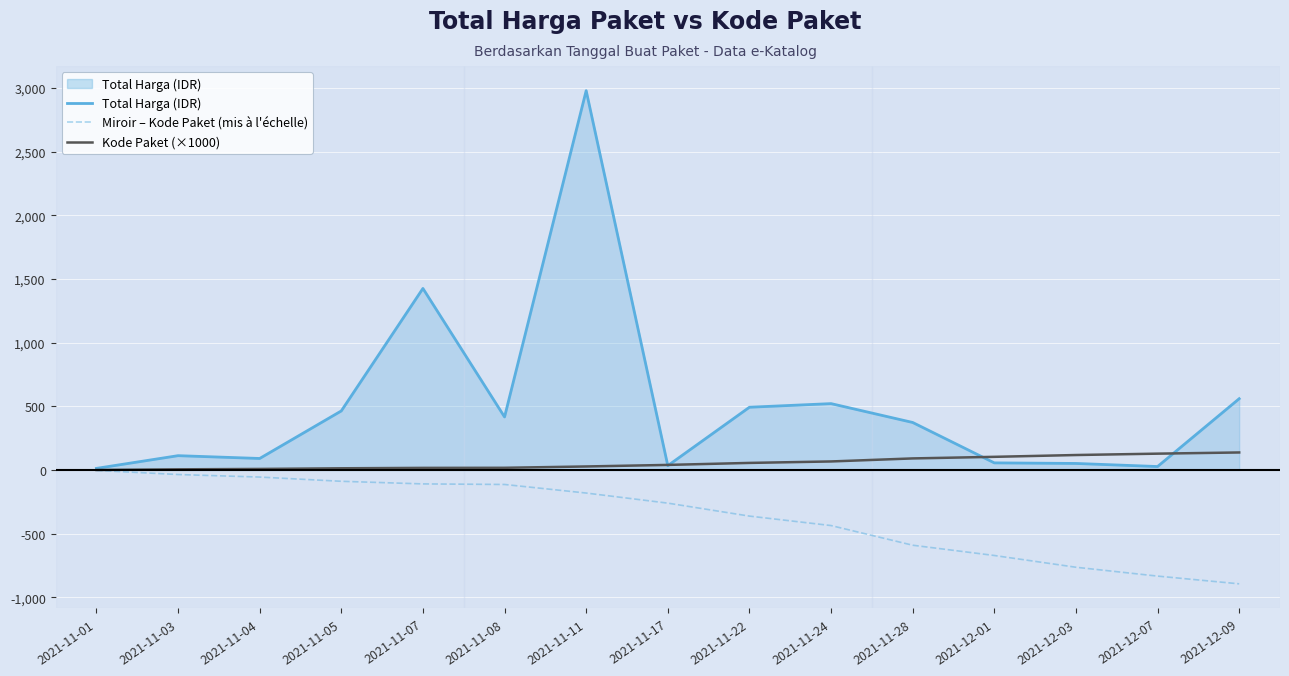

Does the chart display data point markers on the line(s)?

No